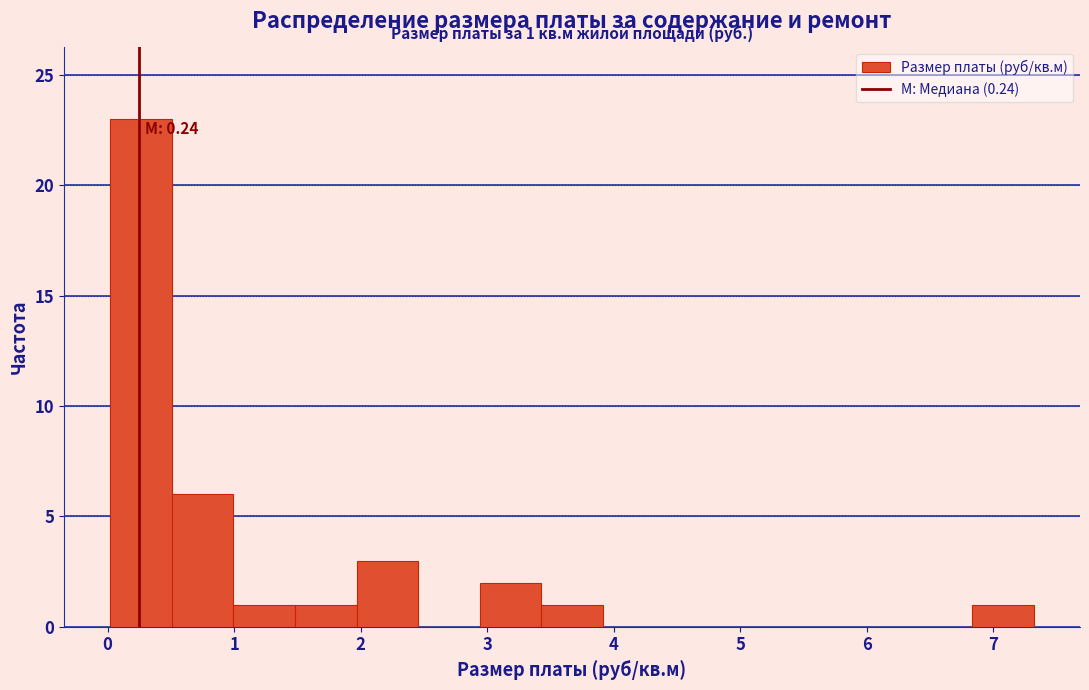

Over which range of the x-axis is the bar tallest?

0.0 to 0.5